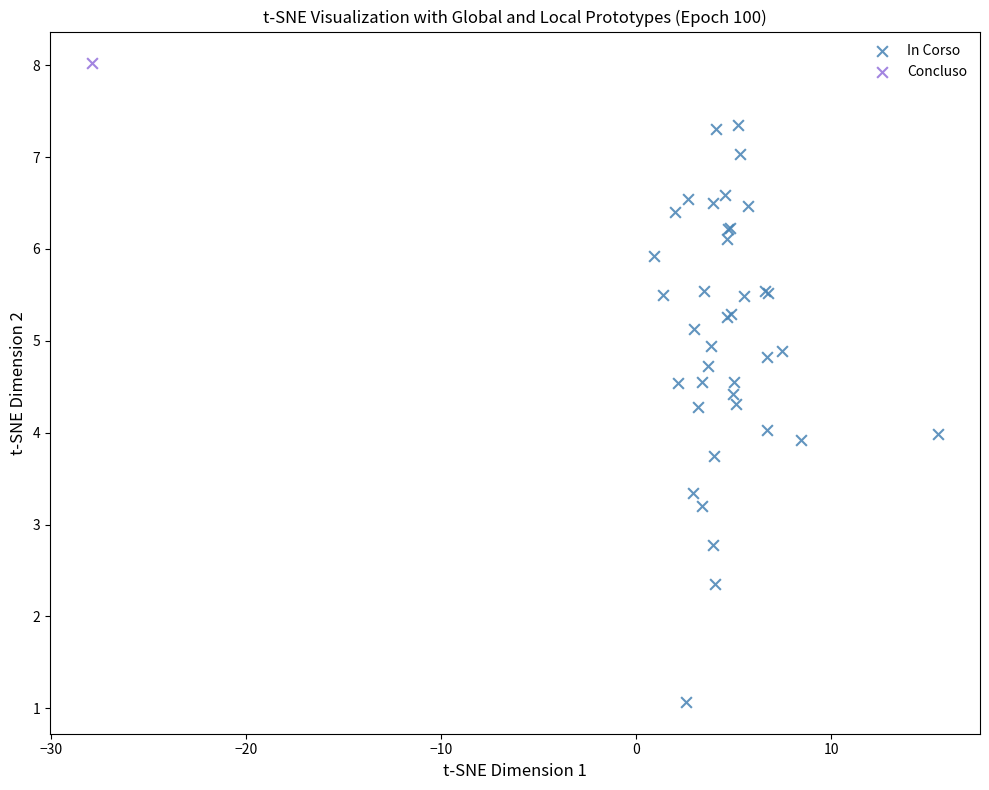

What are all the series names shown in the legend?

In Corso, Concluso